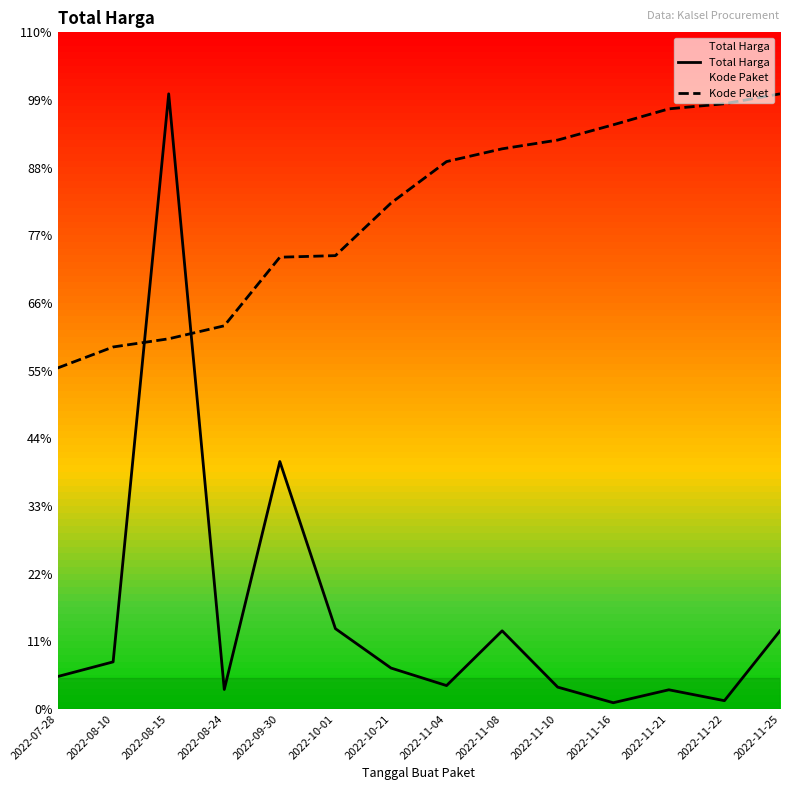

How many lines are shown in the chart?

2